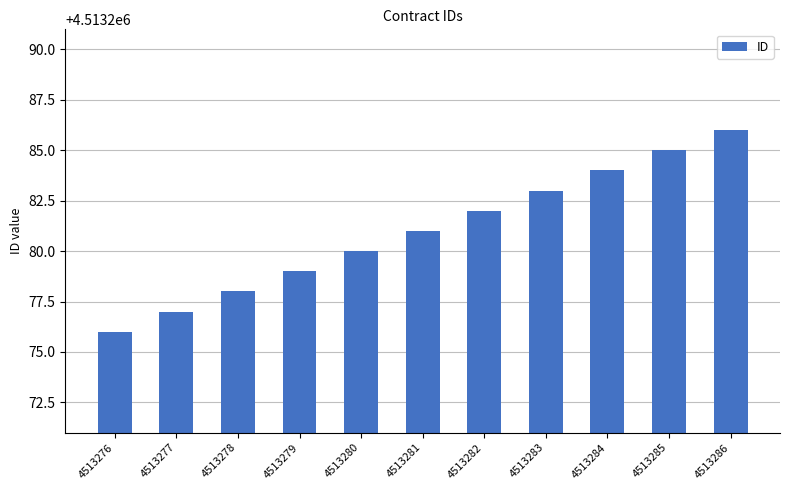

Reading left to right, list all the values displayed in this chart.

4513276=4513276	4513277=4513277	4513278=4513278	4513279=4513279	4513280=4513280	4513281=4513281	4513282=4513282	4513283=4513283	4513284=4513284	4513285=4513285	4513286=4513286